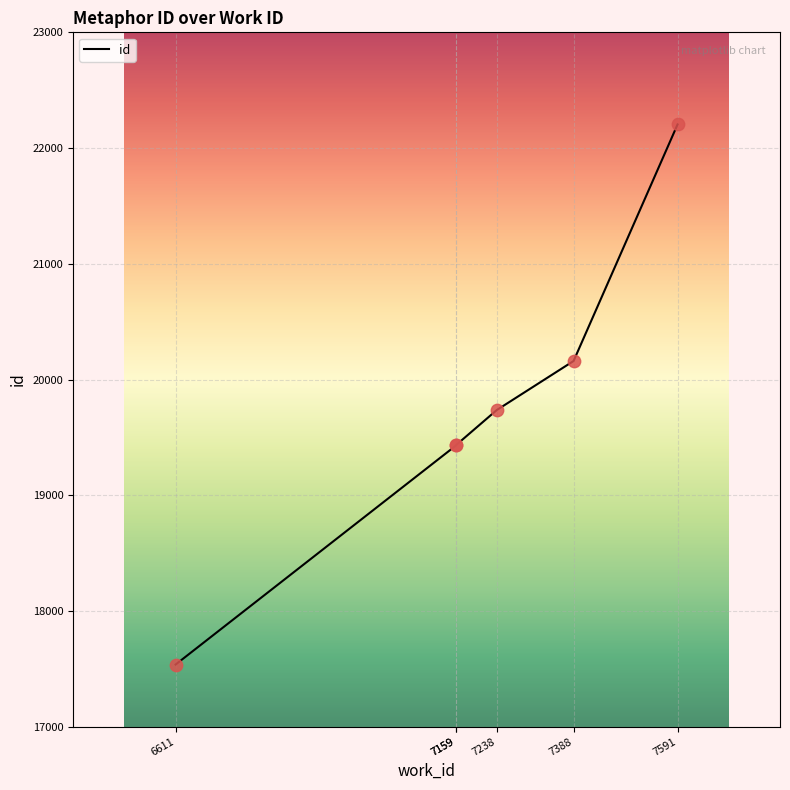

What is the ratio of the value at 7591 to the value at 7159?

1.1